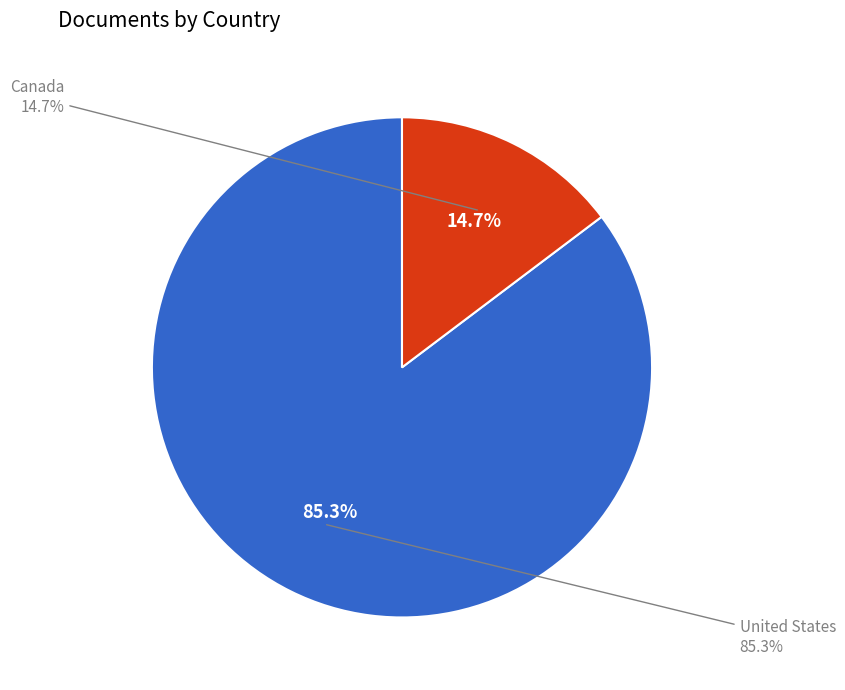

To the nearest percent, what is the average slice percentage?

50%